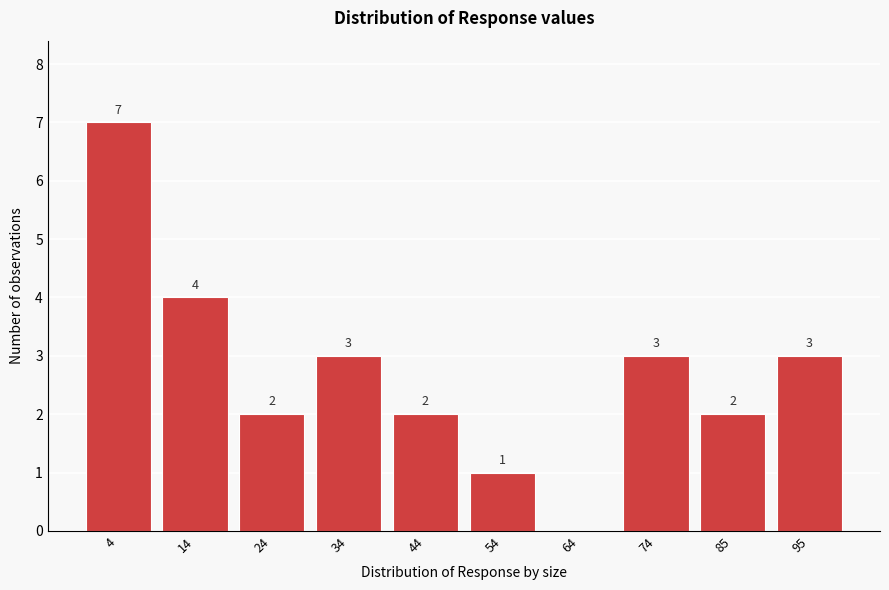

Reading right to left, what are all the values shown in this chart?

95=3	85=2	74=3	64=0	54=1	44=2	34=3	24=2	14=4	4=7